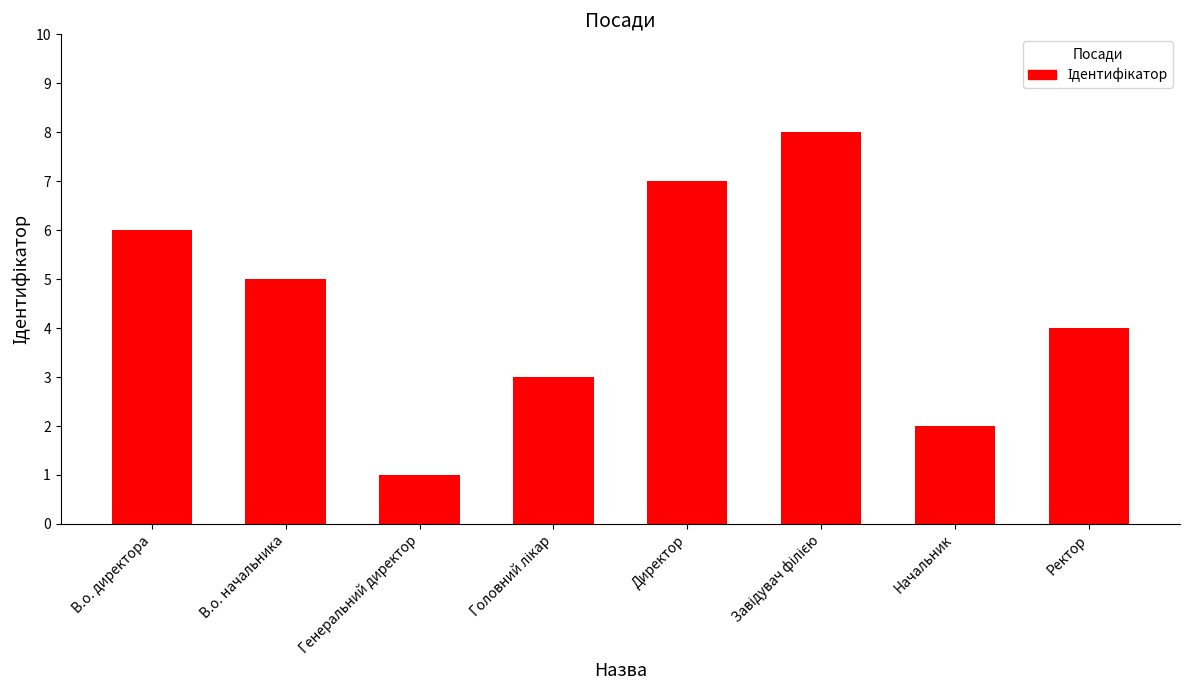

Which has a higher value, В.о. директора or Генеральний директор?

В.о. директора